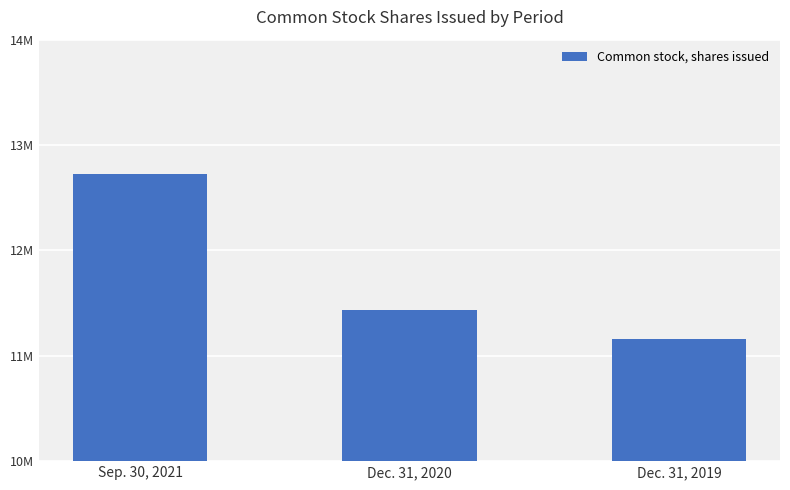

Does the chart contain any negative values?

No